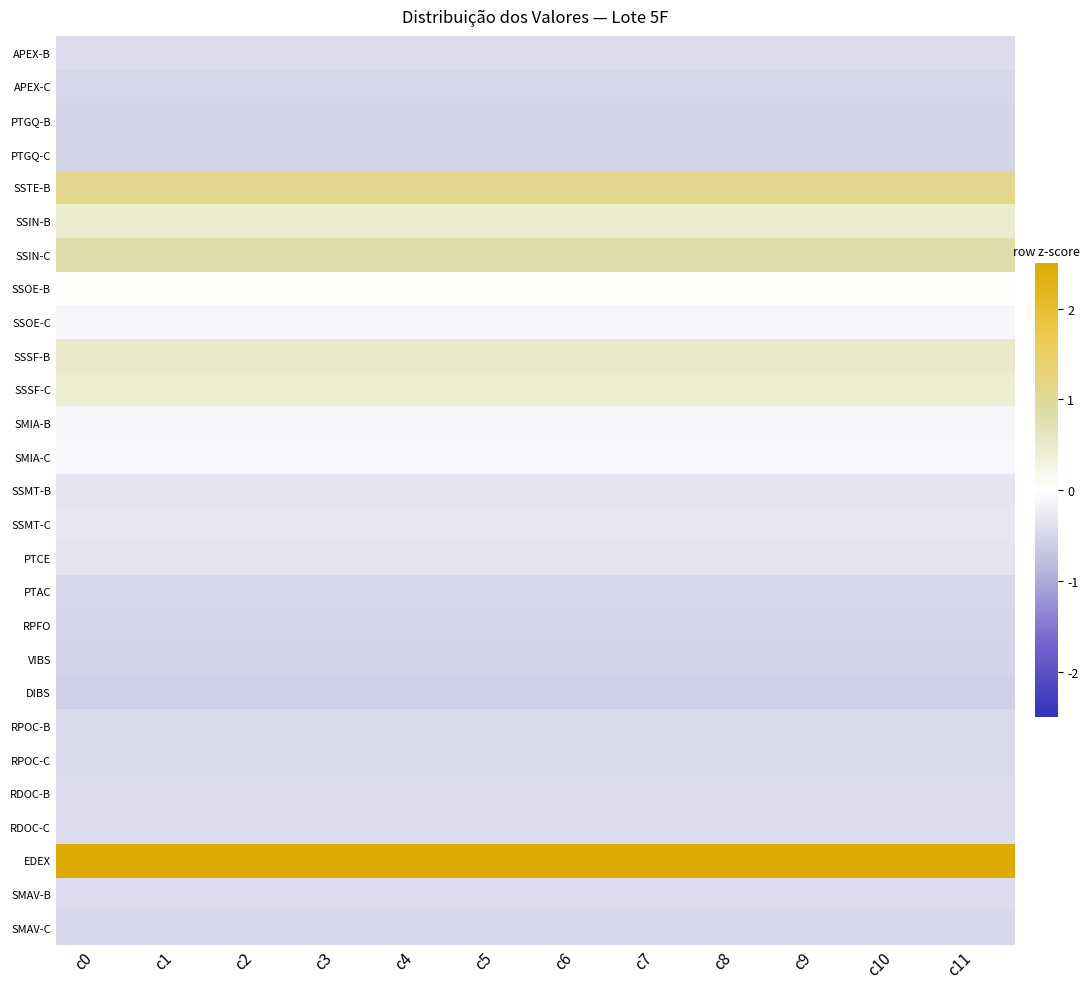

Count the number of categories in the chart.

12